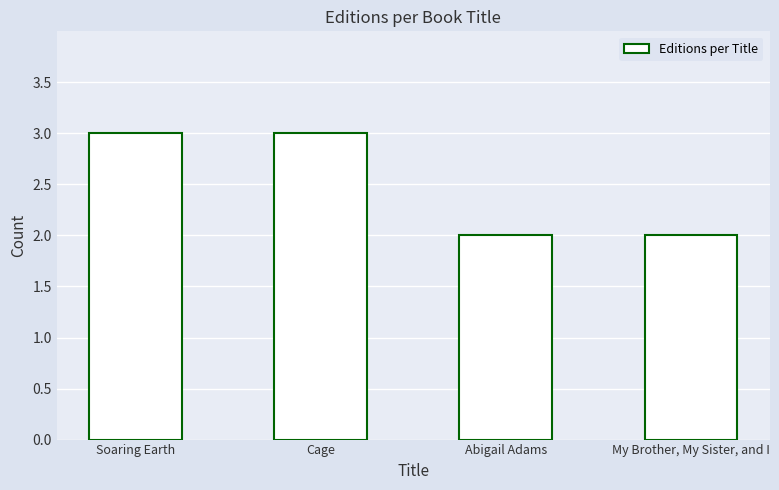

Approximately how many times larger is the value at Soaring Earth compared to Abigail Adams?

1.5